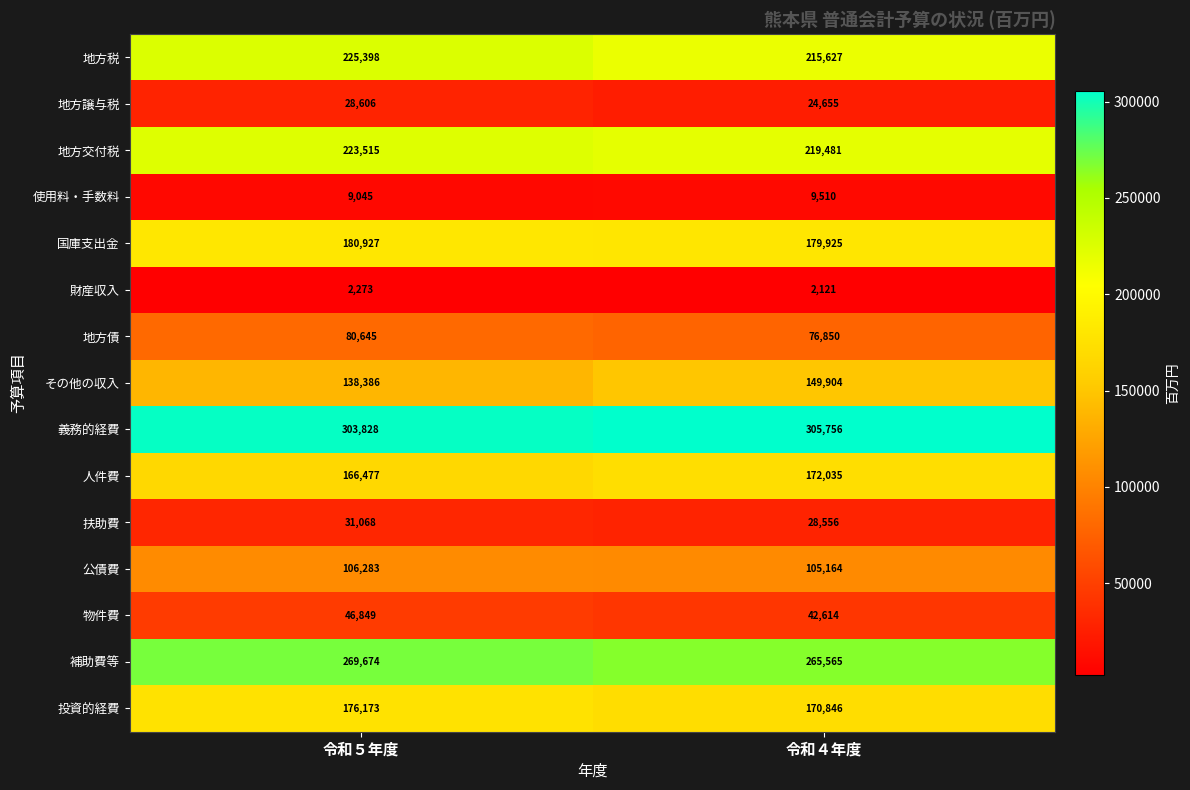

True or false: 公債費 has a value of 42547 at 令和４年度.

False